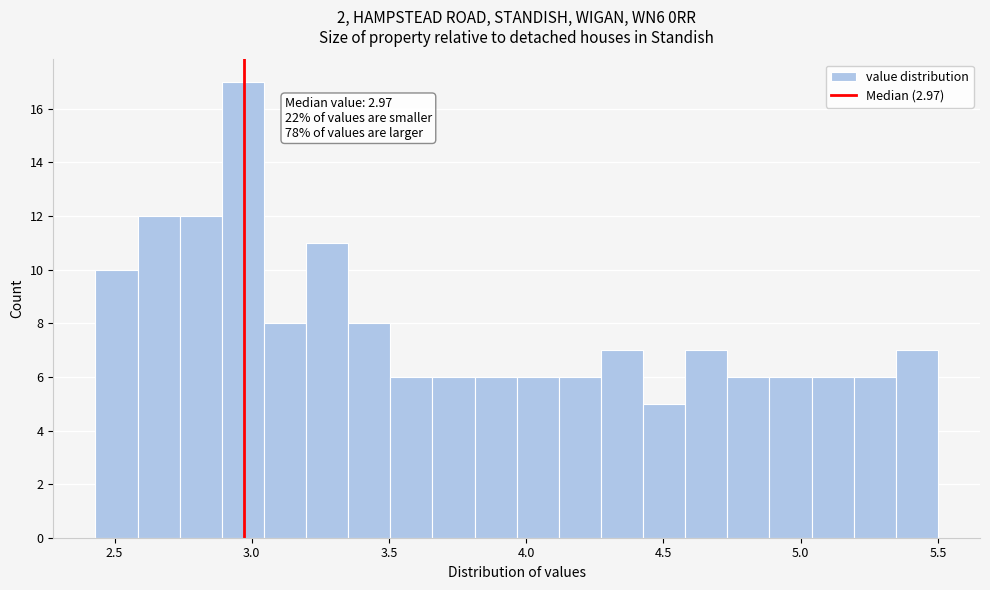

Around what value on the x-axis is the tallest bar? Give the approximate position of its centre, as read against the axis.

2.95